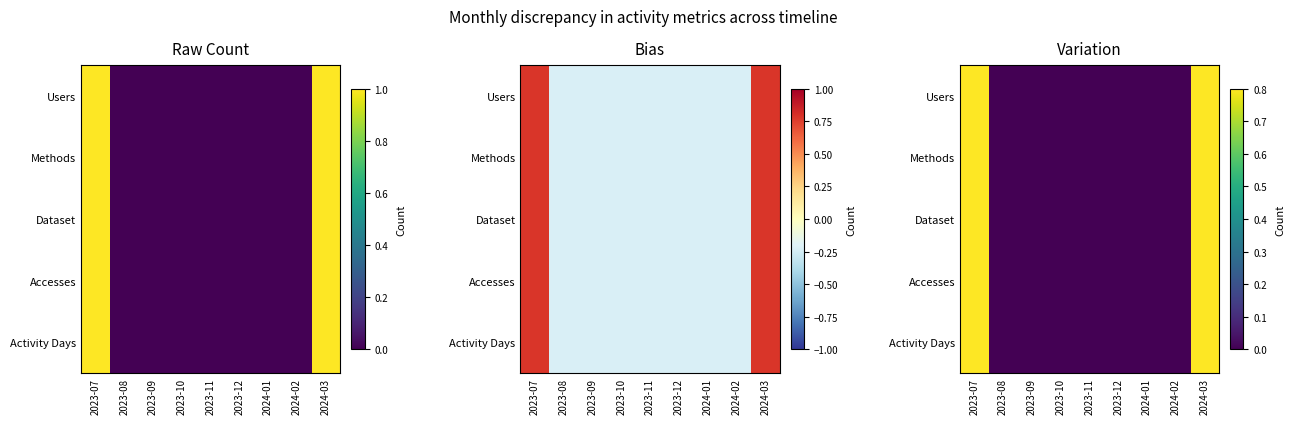

What is the difference between the second highest and second lowest values in the Users series?

0.8